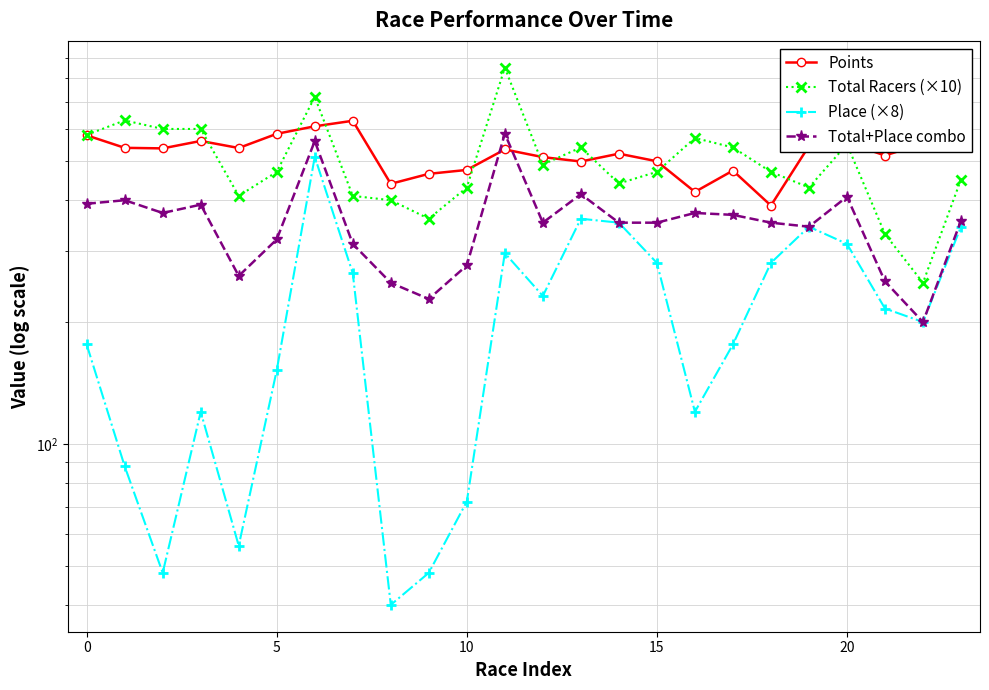

True or false: Total+Place combo and Total Racers (×10) intersect in this chart.

False